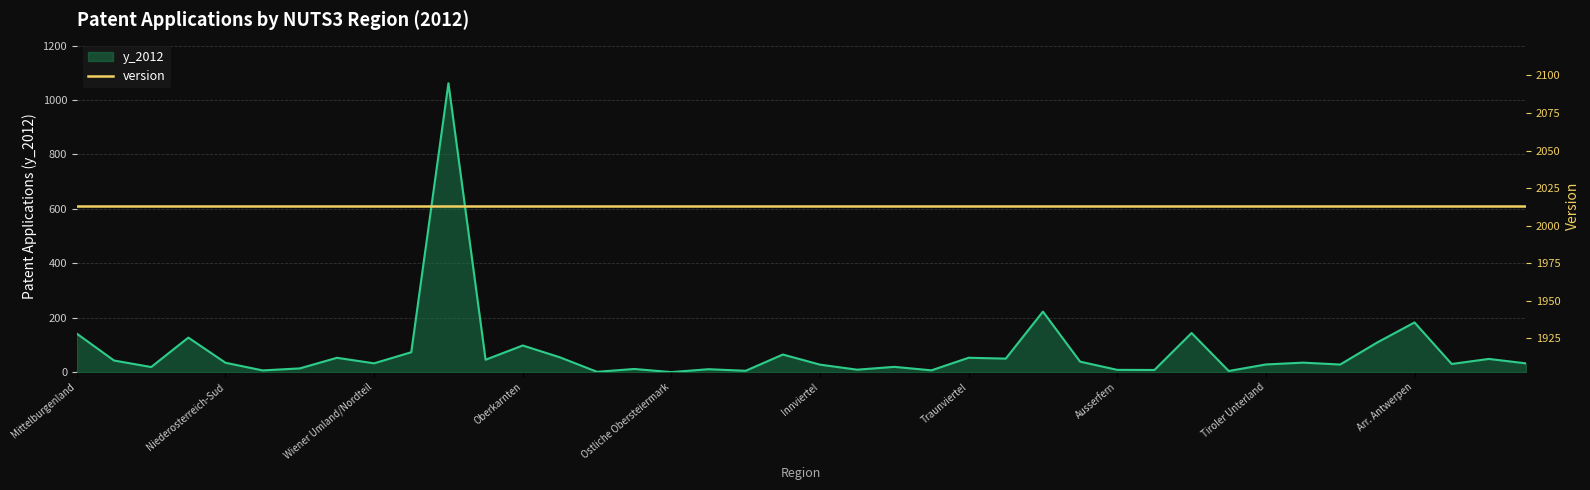

True or false: the data shows 26.5 at Salzburg Und Umgebung.

False